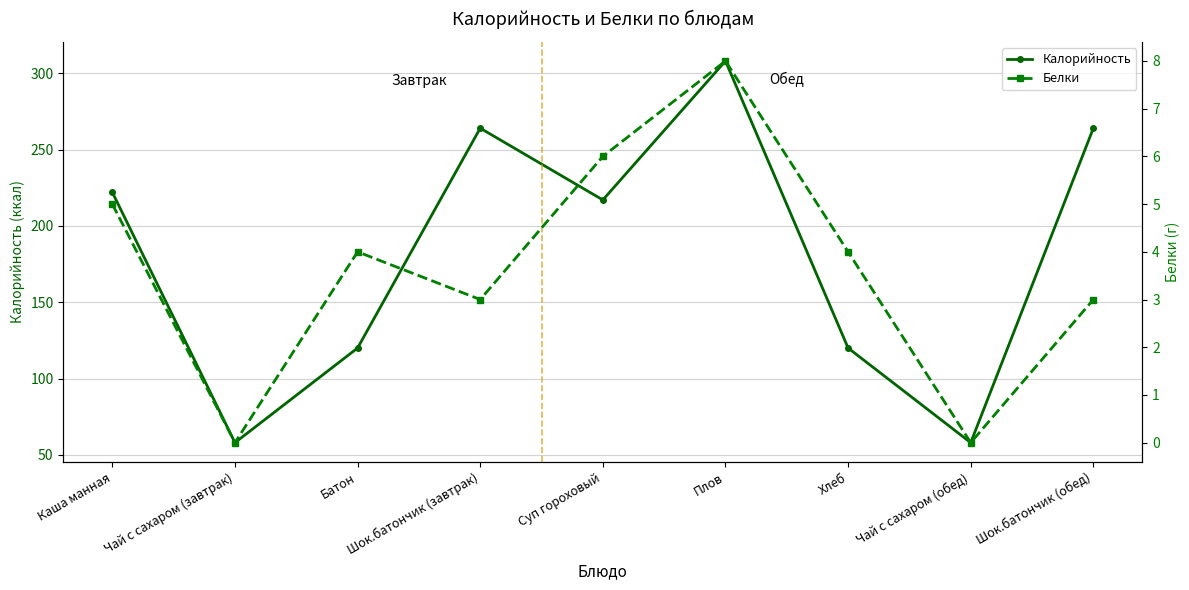

What is the difference between the highest and lowest values at Чай с сахаром (завтрак)?

58